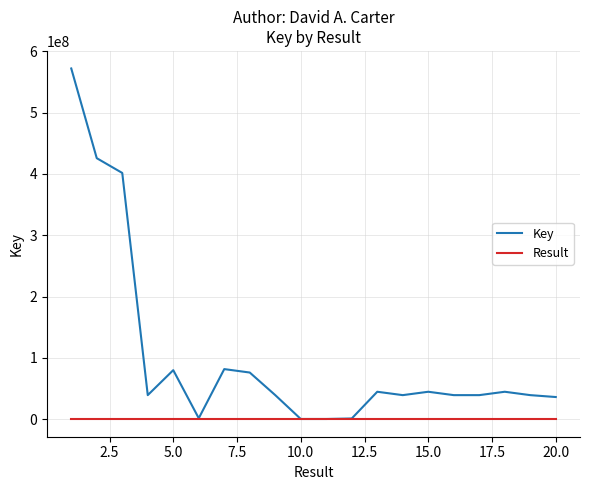

Rank the series by their average value, from lowest to highest.

Result, Key